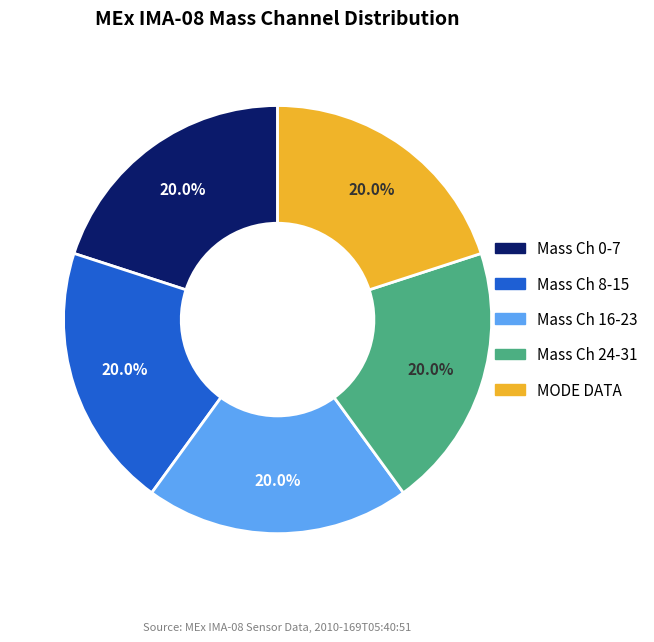

How many segments does this pie chart have?

5